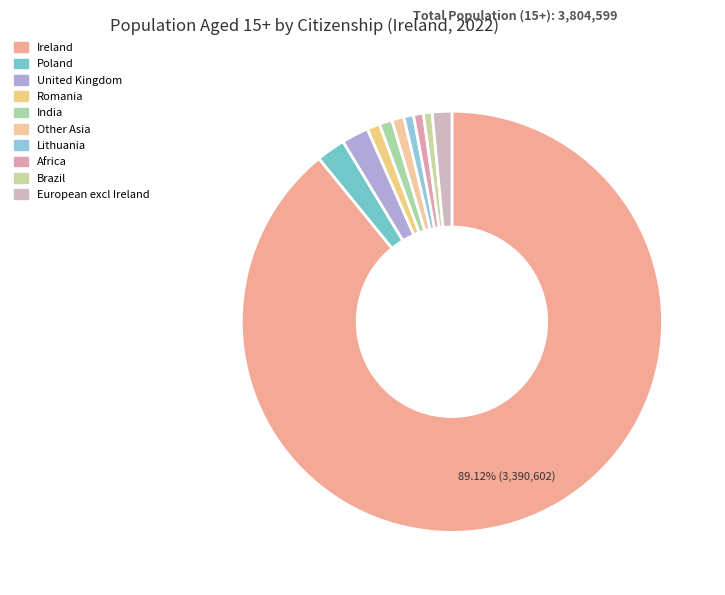

Combined, do United Kingdom and Romania account for over 50%?

No